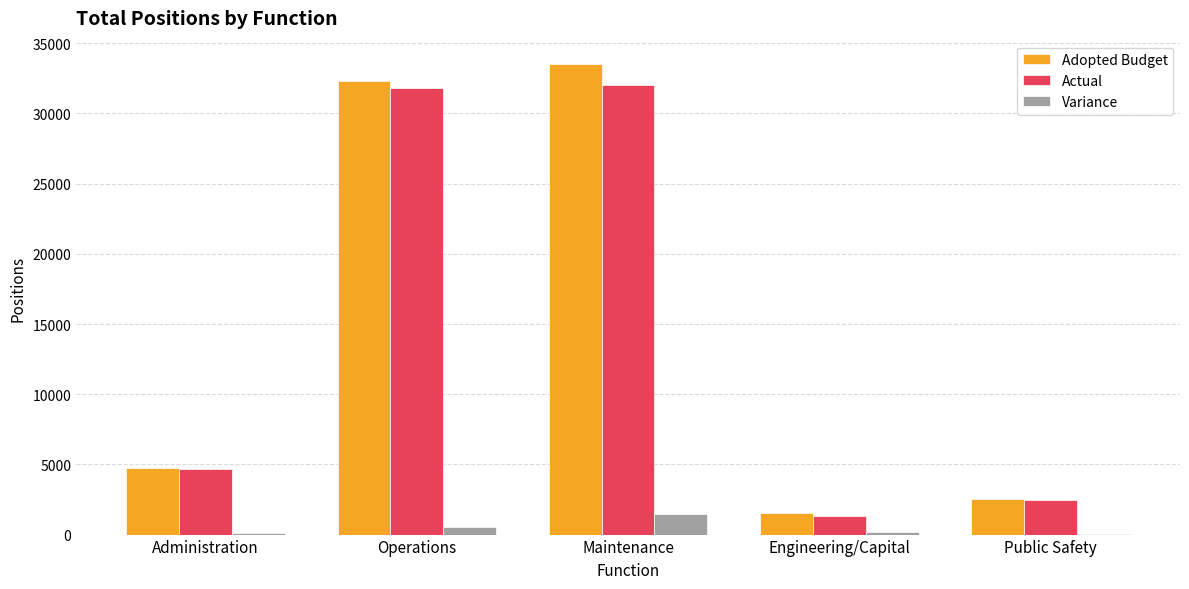

Which series has the largest range (max minus min)?

Adopted Budget